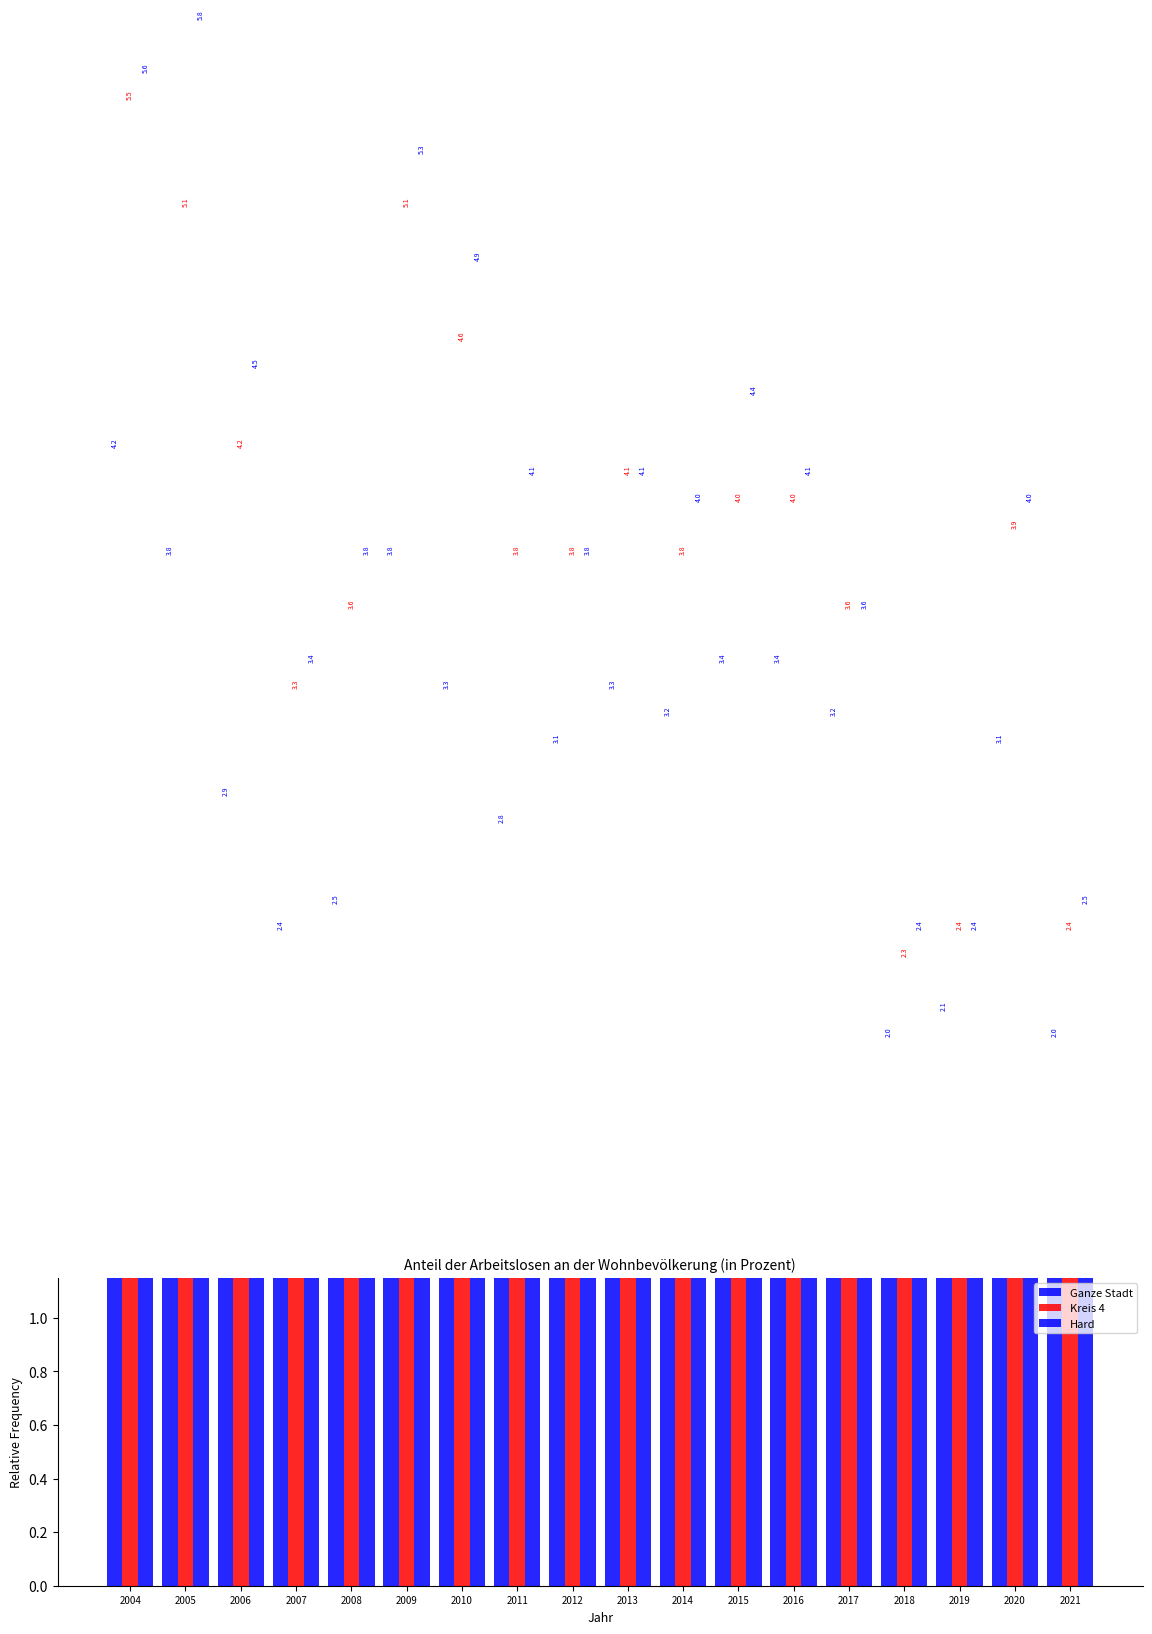

What is the smallest value displayed?

2.0